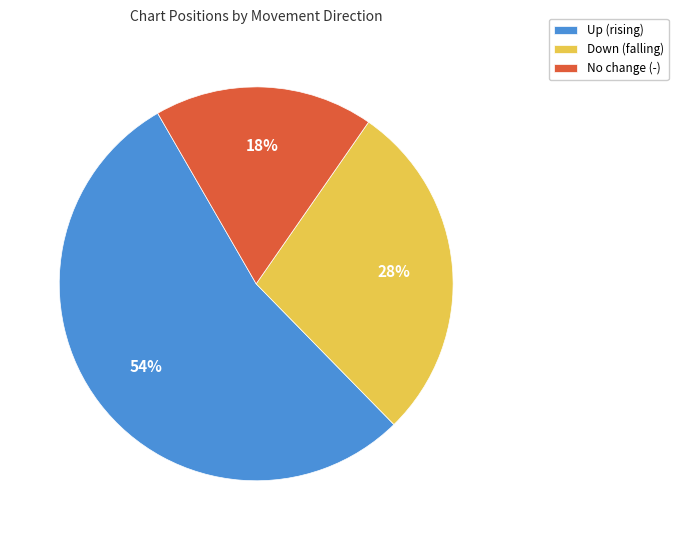

How many slices are in this pie chart?

3